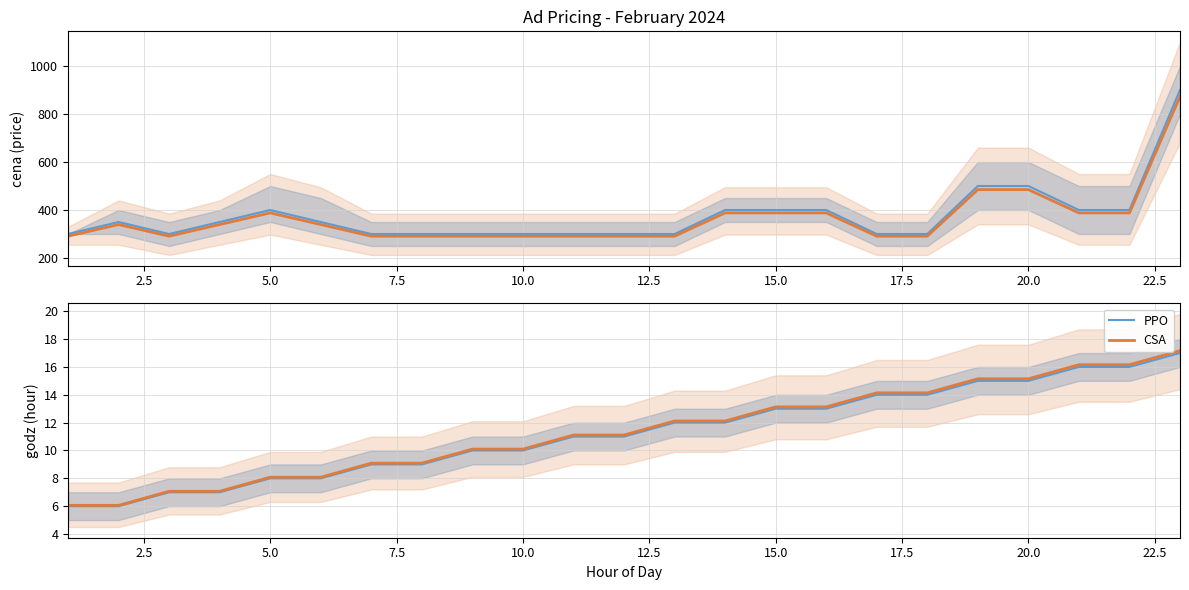

True or false: PPO has a value of 13.0 at 15.0.

True